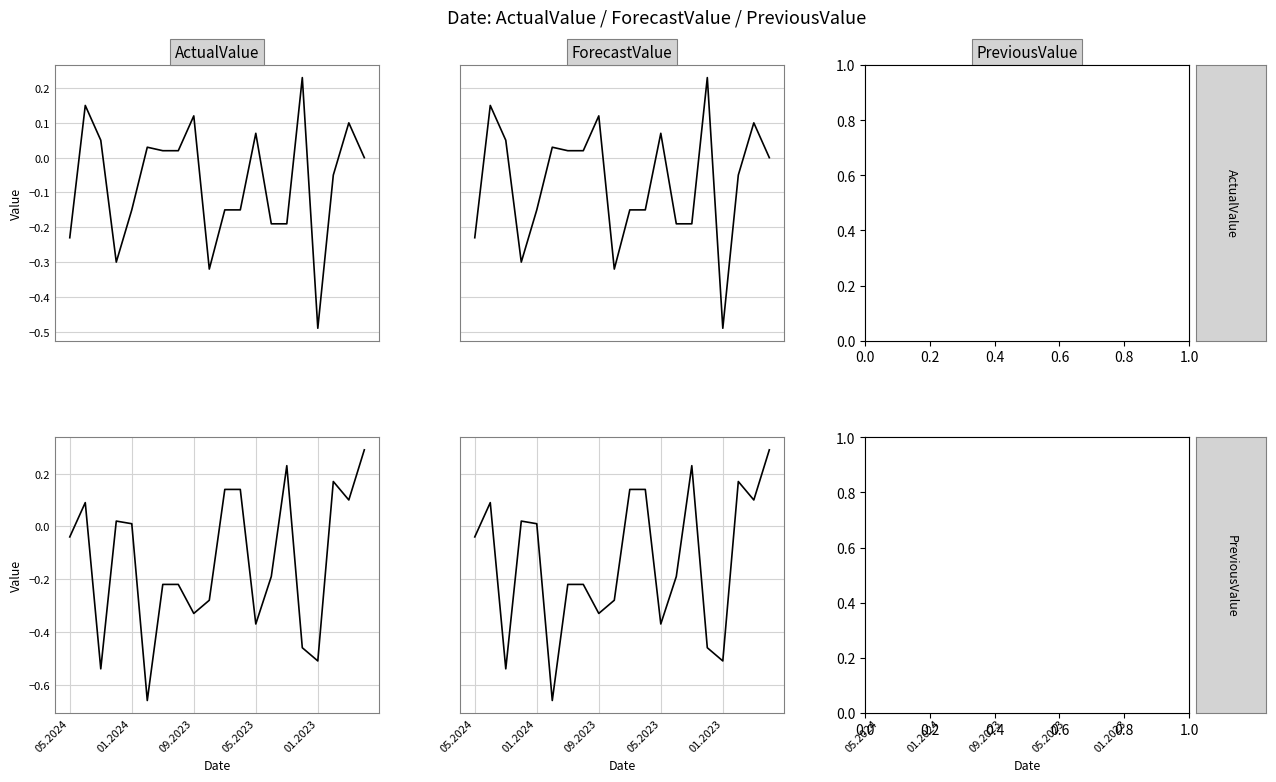

True or false: ActualValue and PreviousValue cross at least once.

True